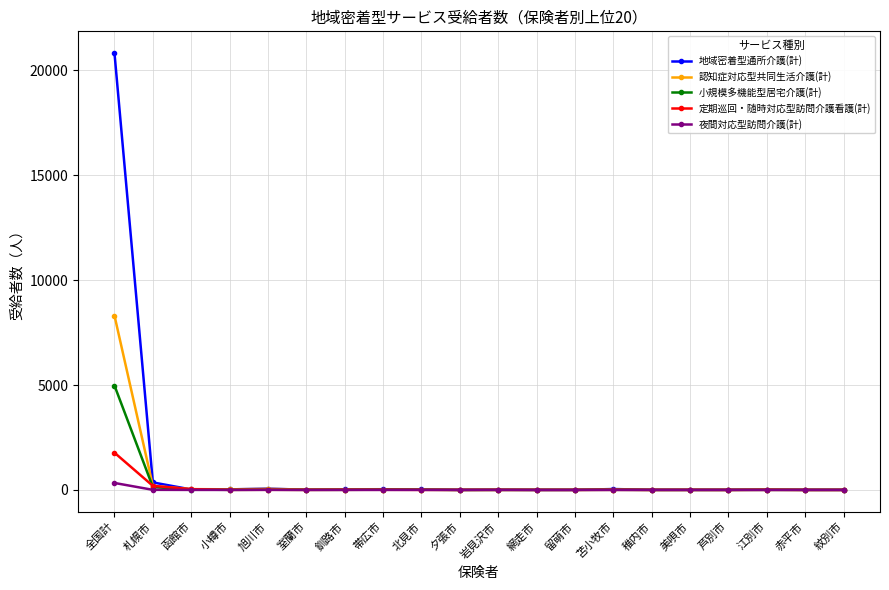

List the series in order of their peak value, highest first.

地域密着型通所介護(計), 認知症対応型共同生活介護(計), 小規模多機能型居宅介護(計), 定期巡回・随時対応型訪問介護看護(計), 夜間対応型訪問介護(計)